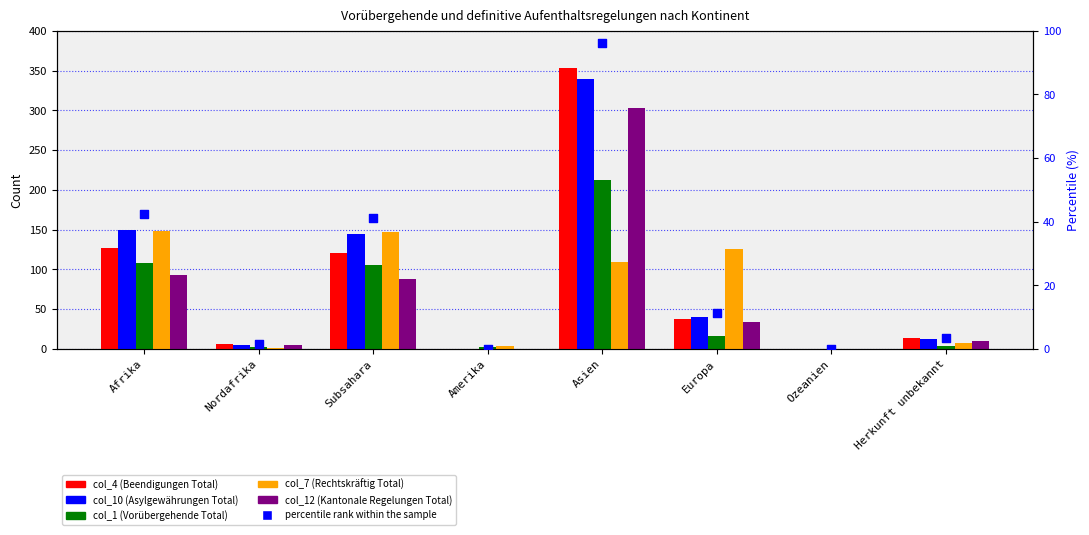

Which series has the largest total across all categories?

col_10 (Asylgewährungen Total)